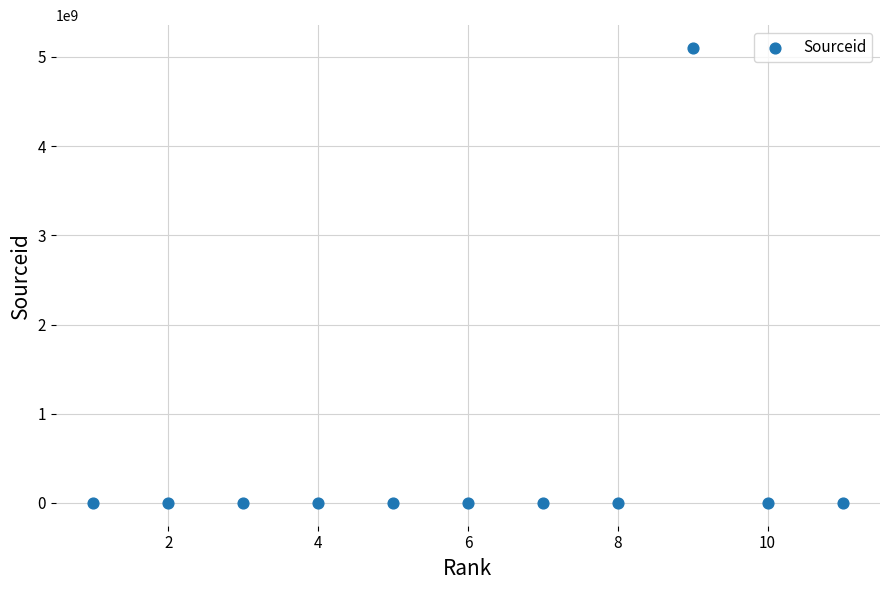

What is the range of Y values (max minus min)?

5100138746